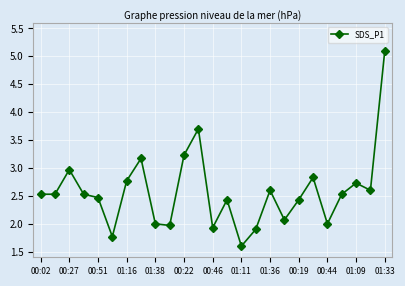

What is the difference between the maximum and second lowest values?

3.3